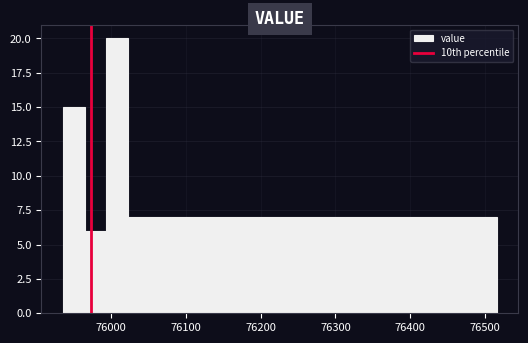

Read against the x-axis, roughly where is the centre of the tallest bar?

76010